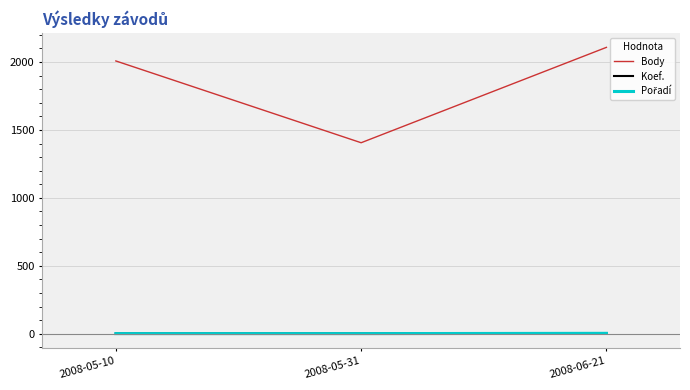

The value of Body at 2008-06-21 is 2108. True or false?

True